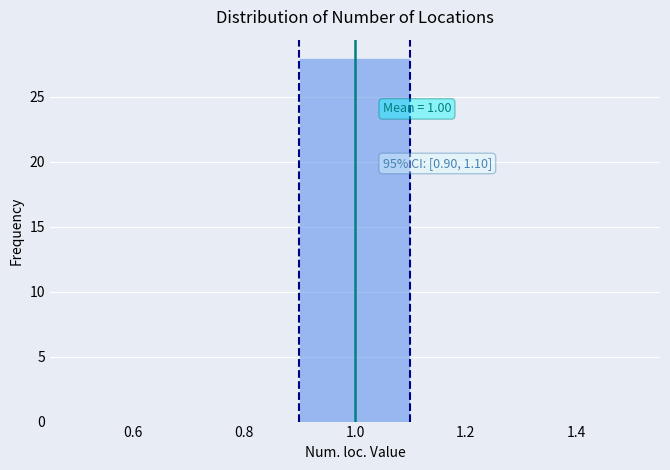

Over which range of the x-axis is the bar tallest?

0.9 to 1.1